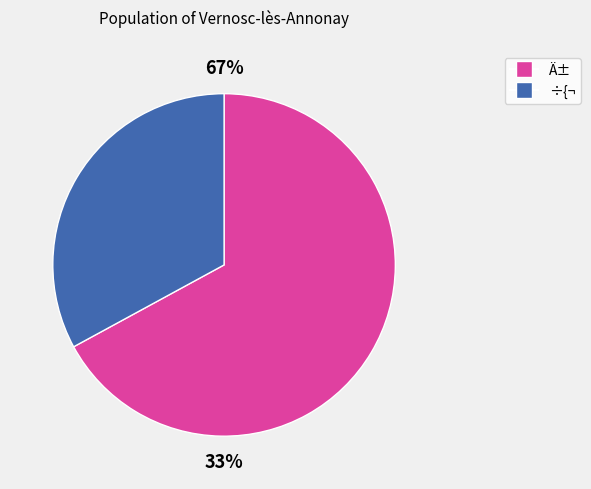

Which slice is the largest?

Ä±